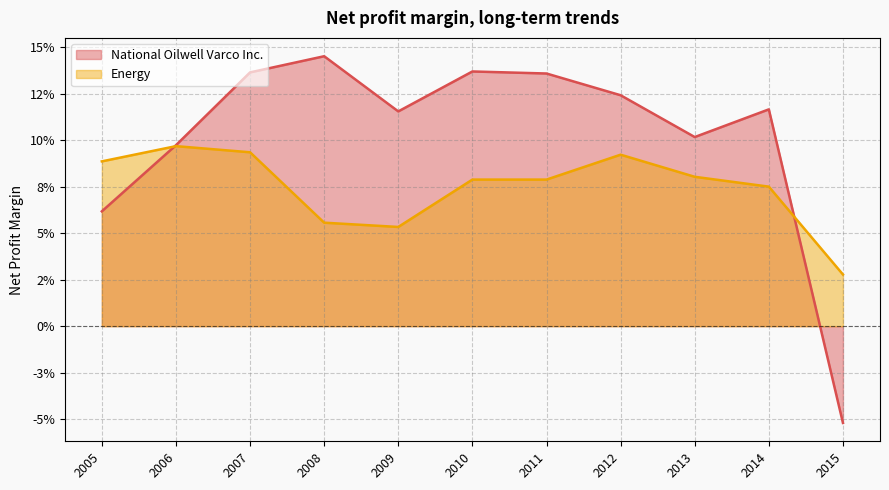

Rank the series by their average value, from lowest to highest.

Energy, National Oilwell Varco Inc.